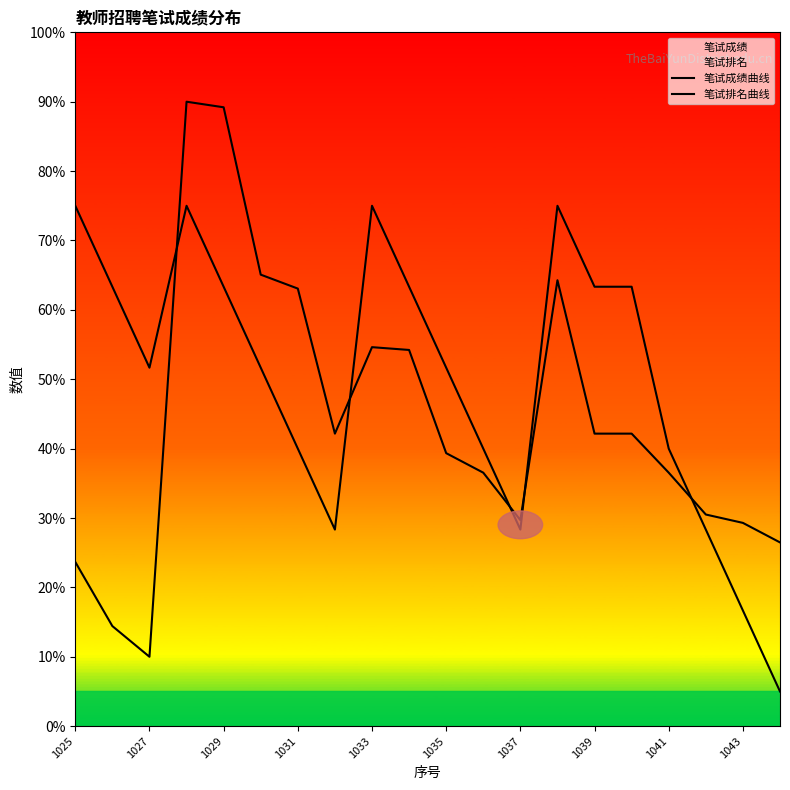

Does the chart display data point markers on the line(s)?

No